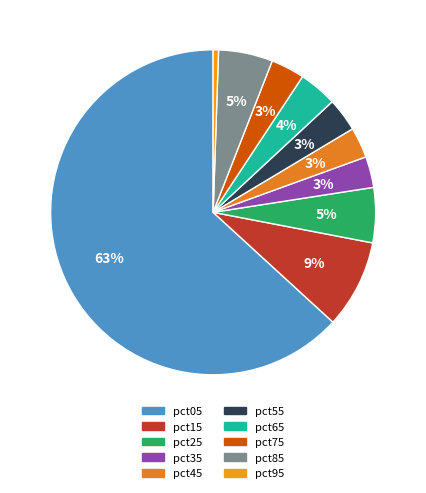

How much of the chart is everything except pct85?

94.6%